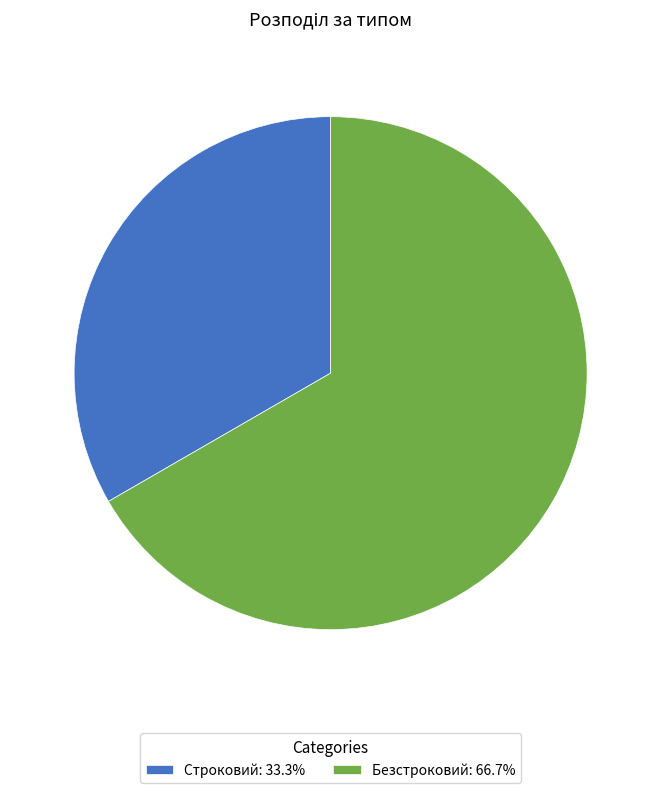

Approximately how many times larger is the value at Безстроковий: 66.7% compared to Строковий: 33.3%?

2.0